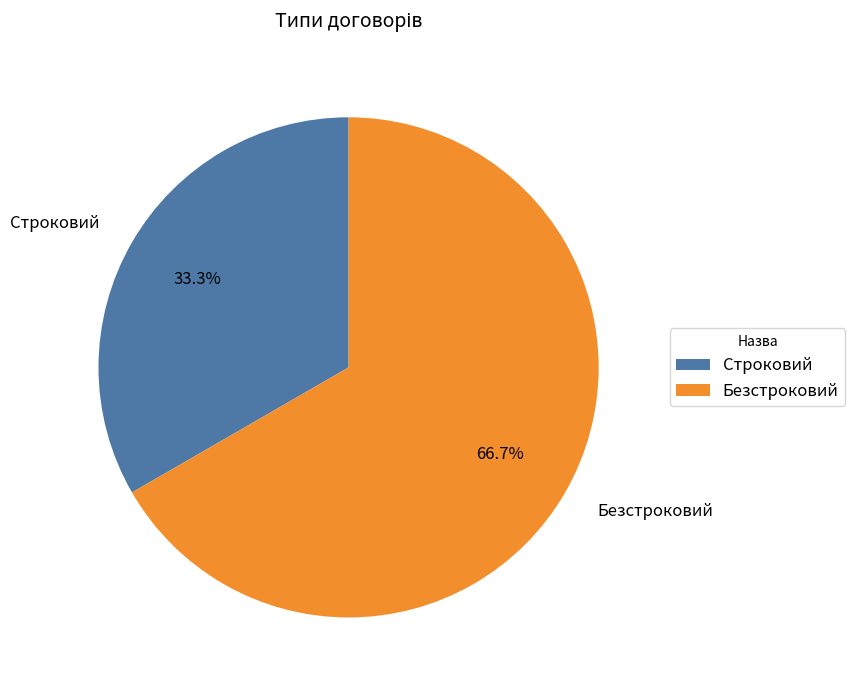

How many slices are in this pie chart?

2